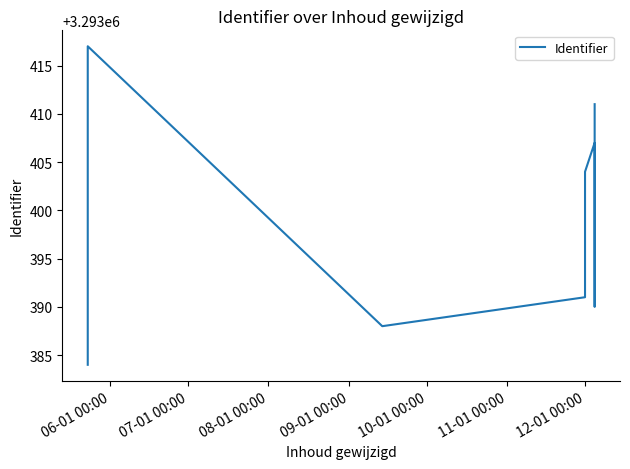

How many data points does each series have?

15